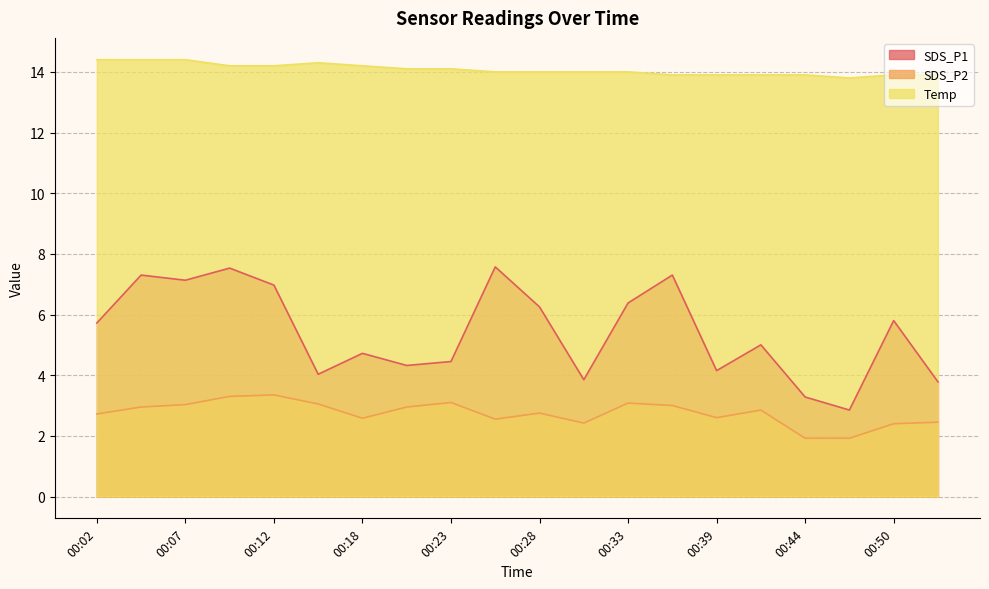

Rank the series by their maximum value, from highest to lowest.

Temp, SDS_P1, SDS_P2